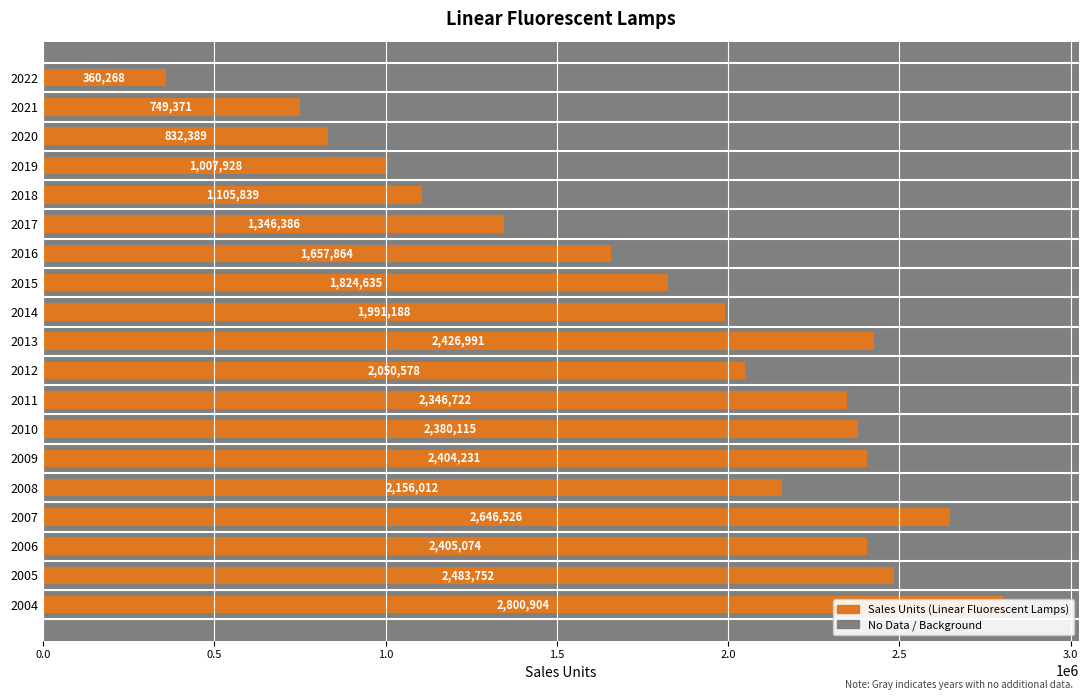

What is the sum of the values at 2021 and 2020?

1581760